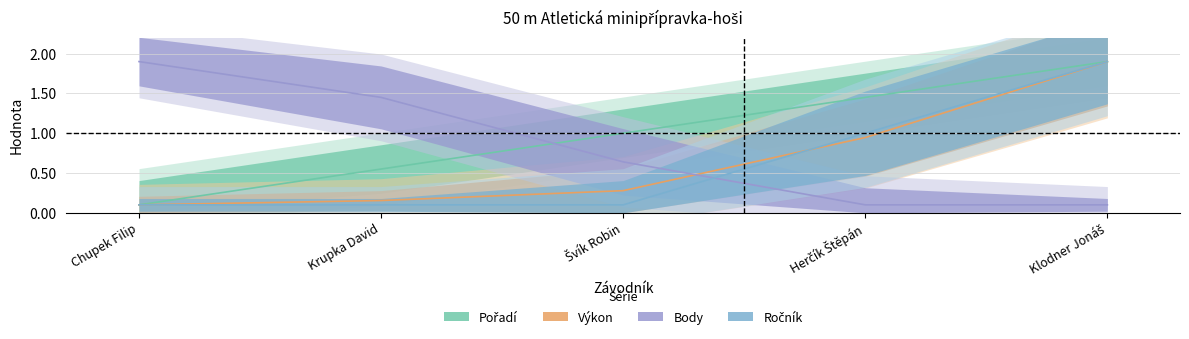

Which series has the widest spread of values?

Pořadí